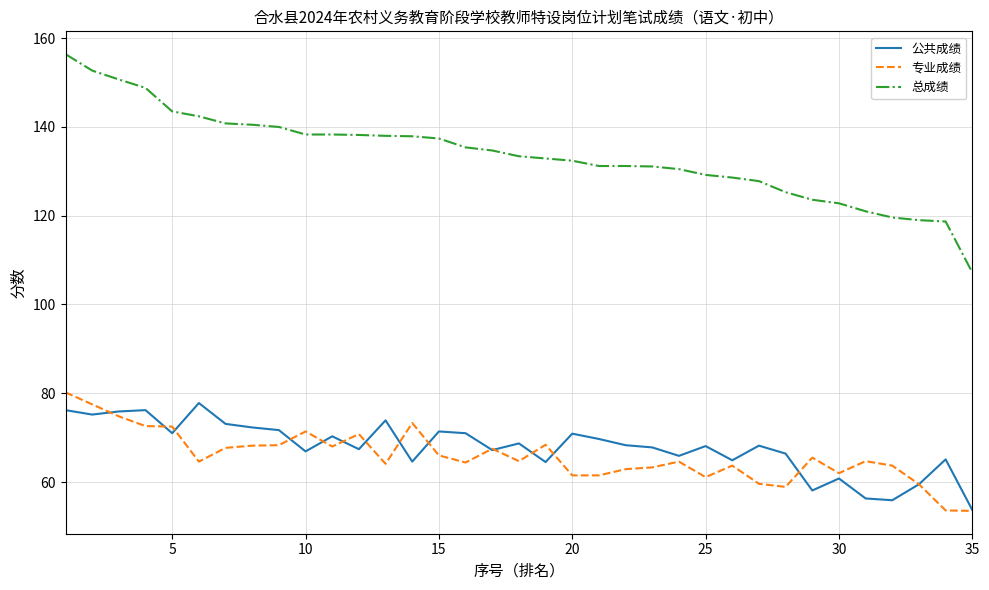

What is the sum of all 专业成绩 values?

2304.6